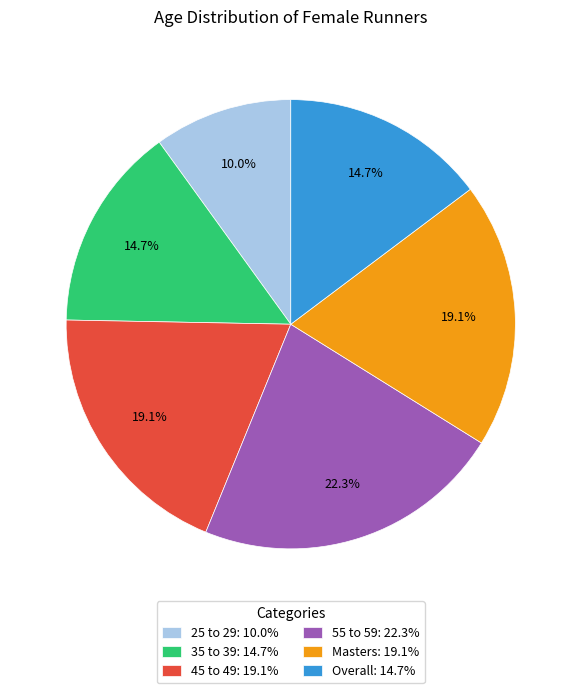

To the nearest percent, what percentage of the pie is 35 to 39?

15%